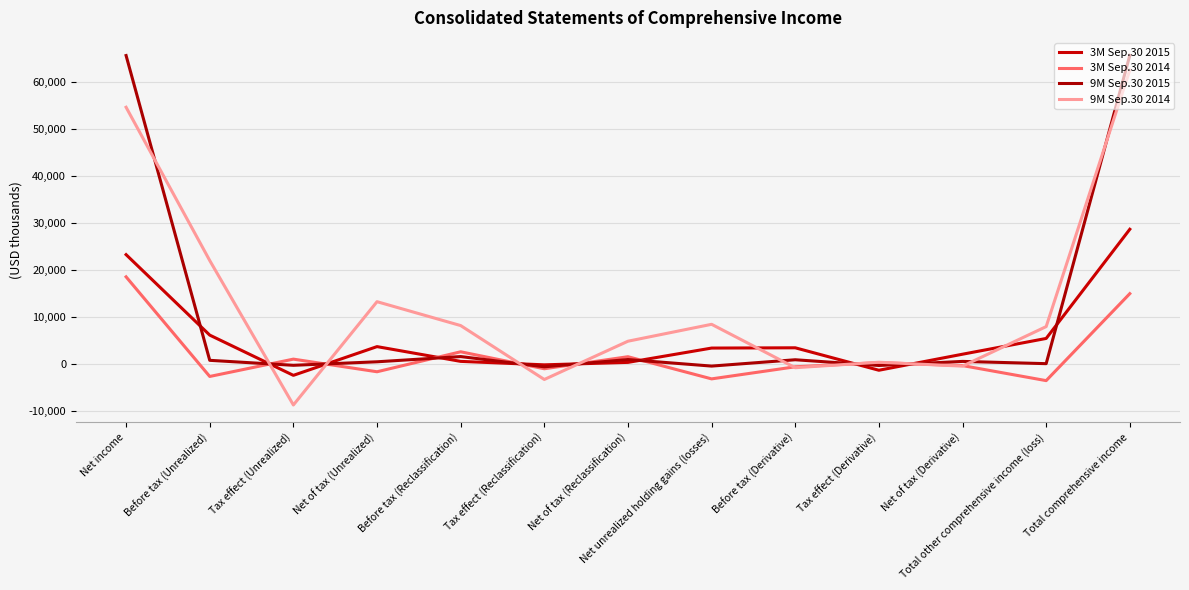

What is the sum of all 9M Sep.30 2015 values?

134815